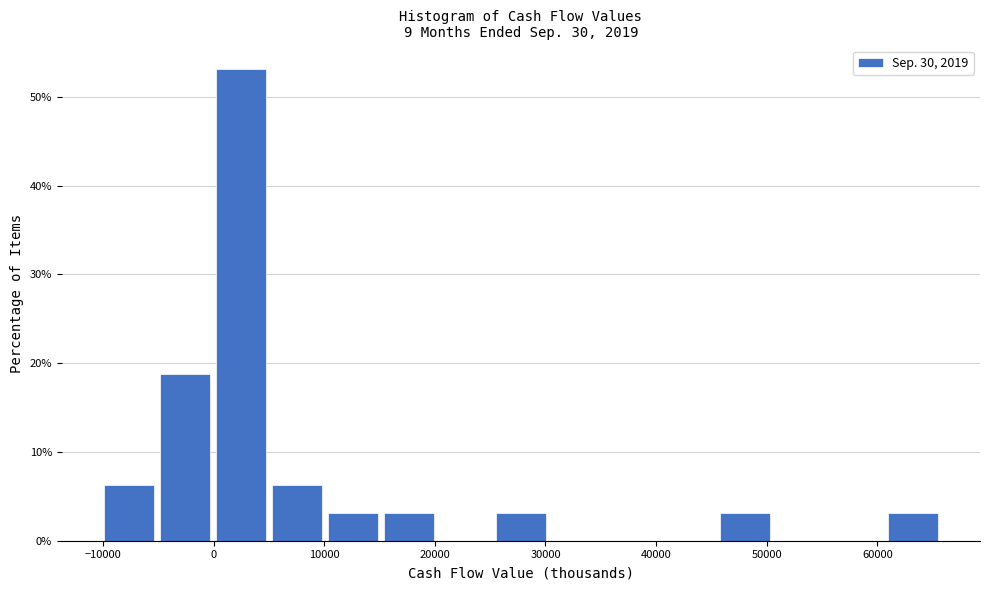

How tall is the bar that spans -5000 to 0 on the x-axis? Neither the bar edges nor the heights are printed on the chart, so give them approximately, as read against the axes.

19